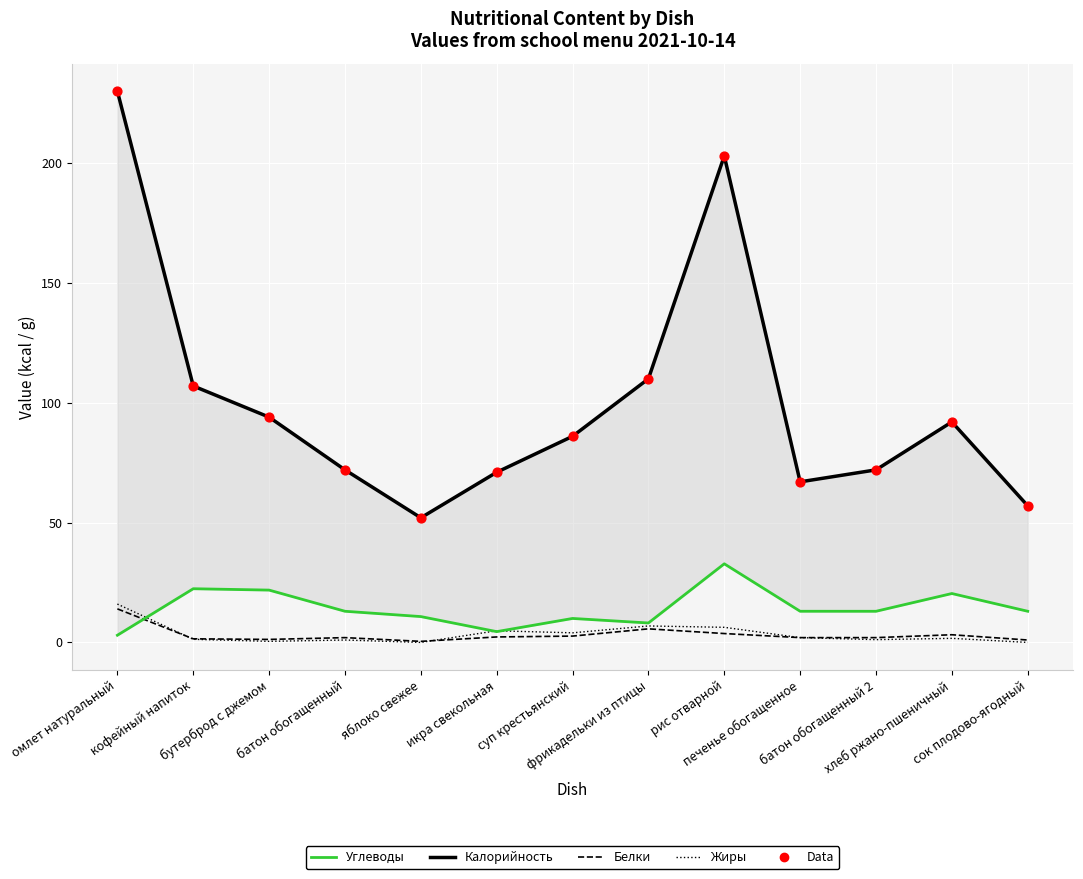

What is the total value across all series at икра свекольная?

153.6